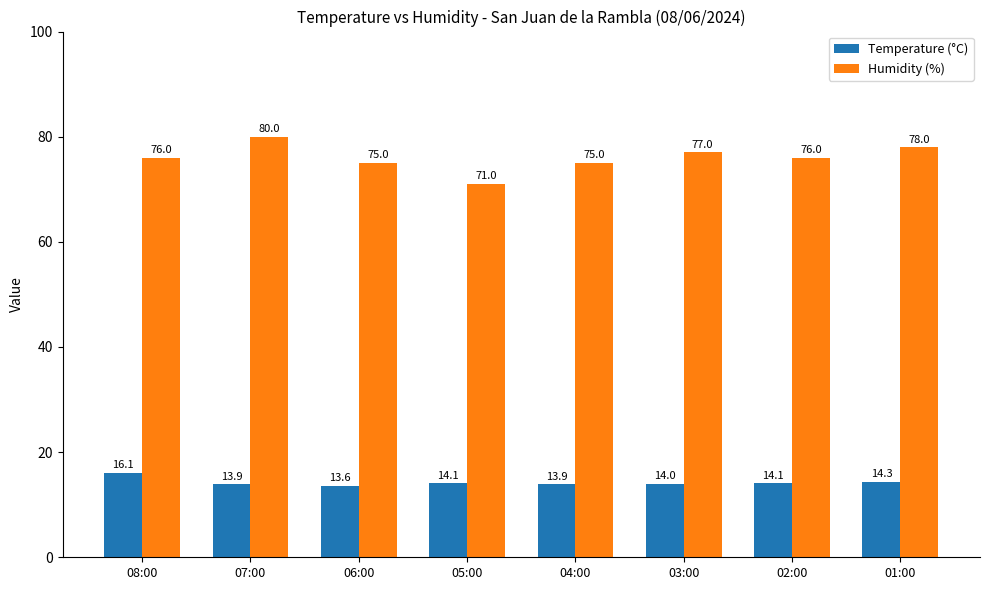

Reading left to right, transcribe all the data shown in this chart.

Temperature (°C): 16.1	13.9	13.6	14.1	13.9	14.0	14.1	14.3
Humidity (%): 76.0	80.0	75.0	71.0	75.0	77.0	76.0	78.0